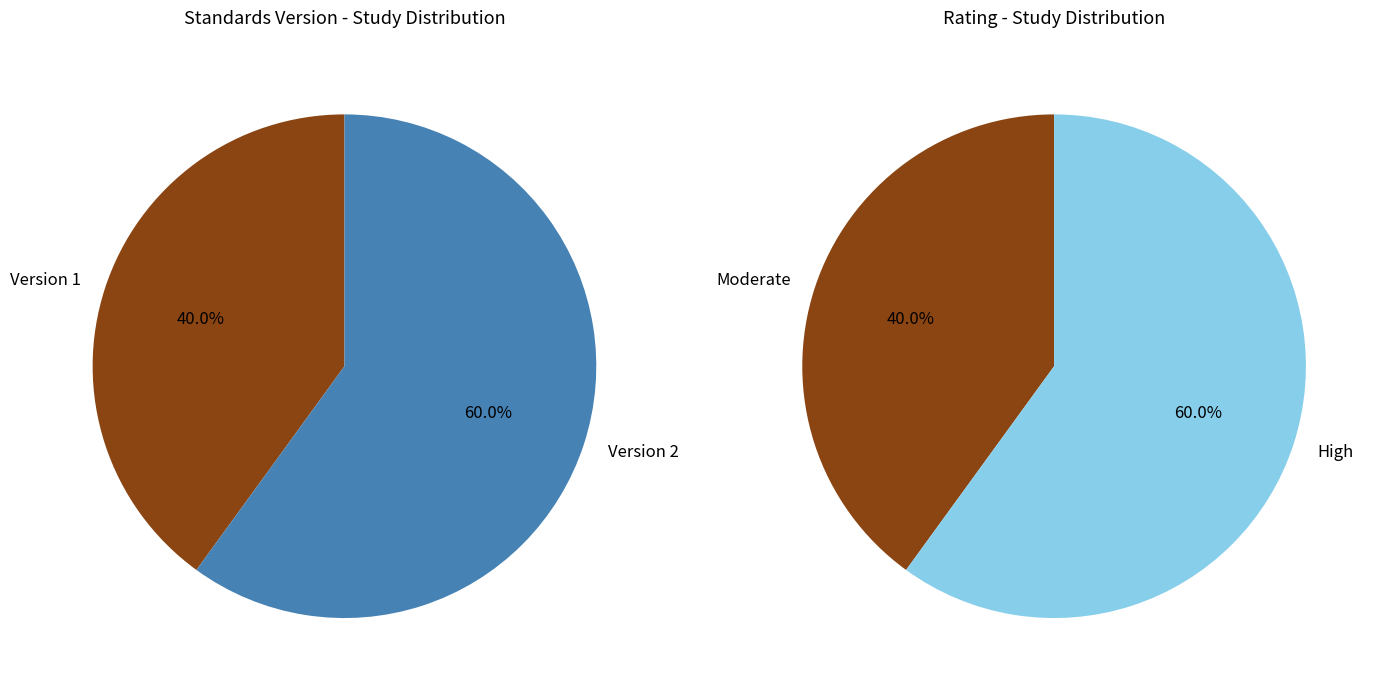

True or false: WWHV094825 accounts for 34% of the total.

False